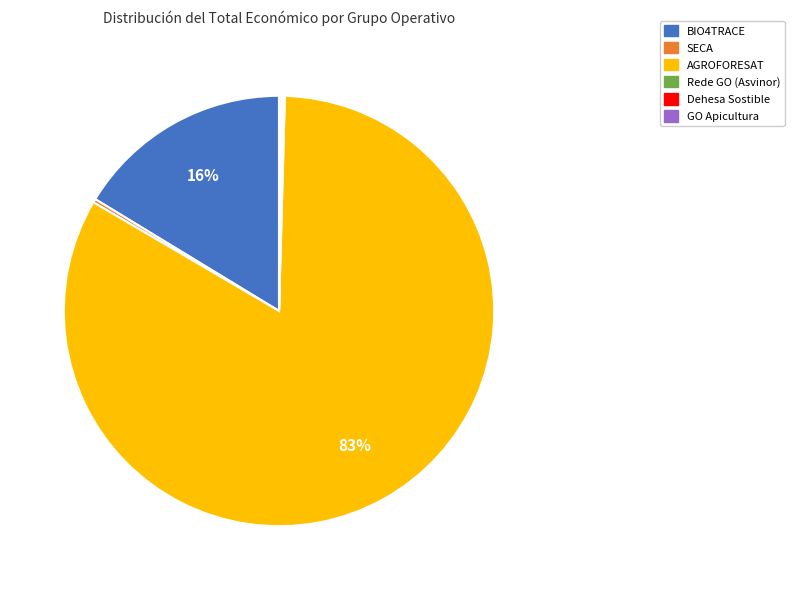

To the nearest percent, what percentage of the pie is BIO4TRACE?

16%